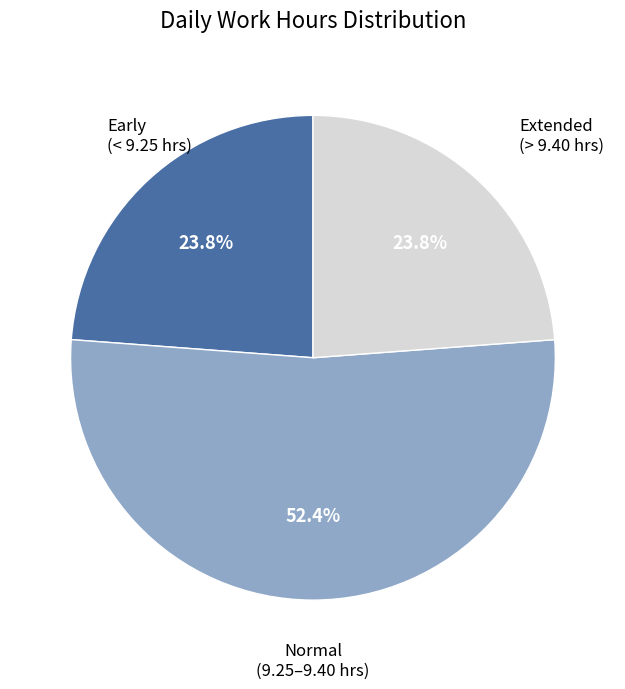

Does any single category account for the majority?

Yes